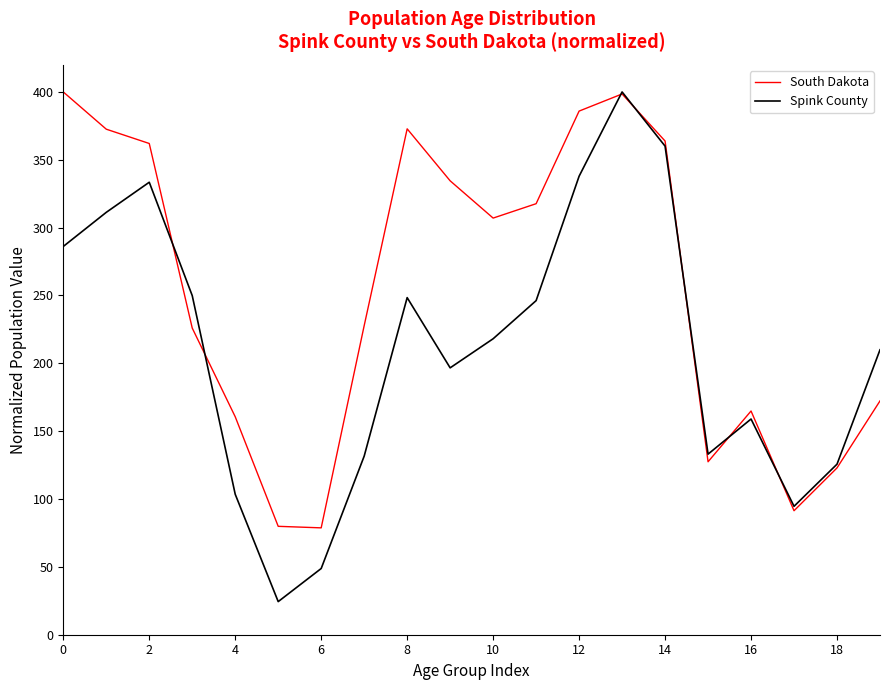

List the series in order of their overall mean, highest first.

South Dakota, Spink County